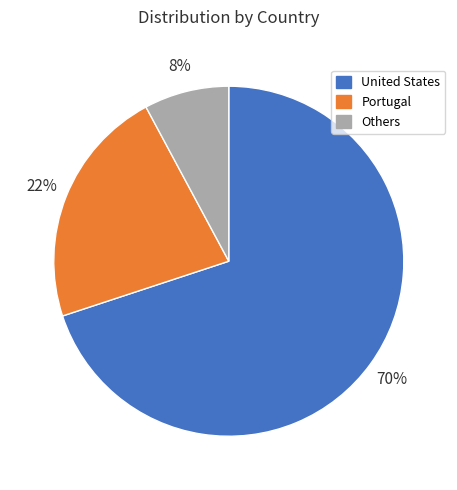

Do Others and Portugal together represent more than half of the pie?

No